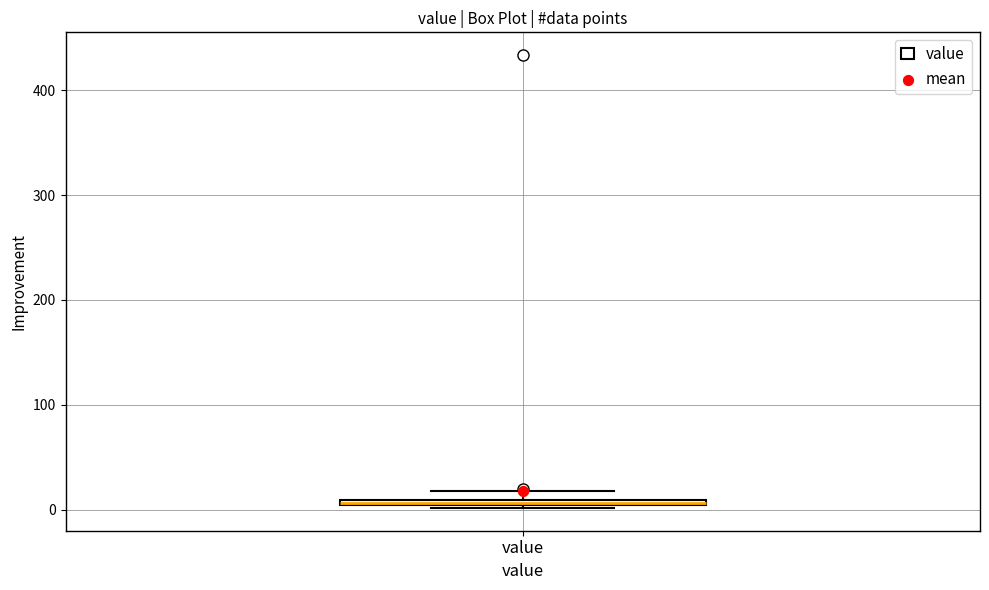

Where is the upper edge of the box for value on the y-axis? The values are not printed on the chart, so give them approximately, as read against the axis.

10